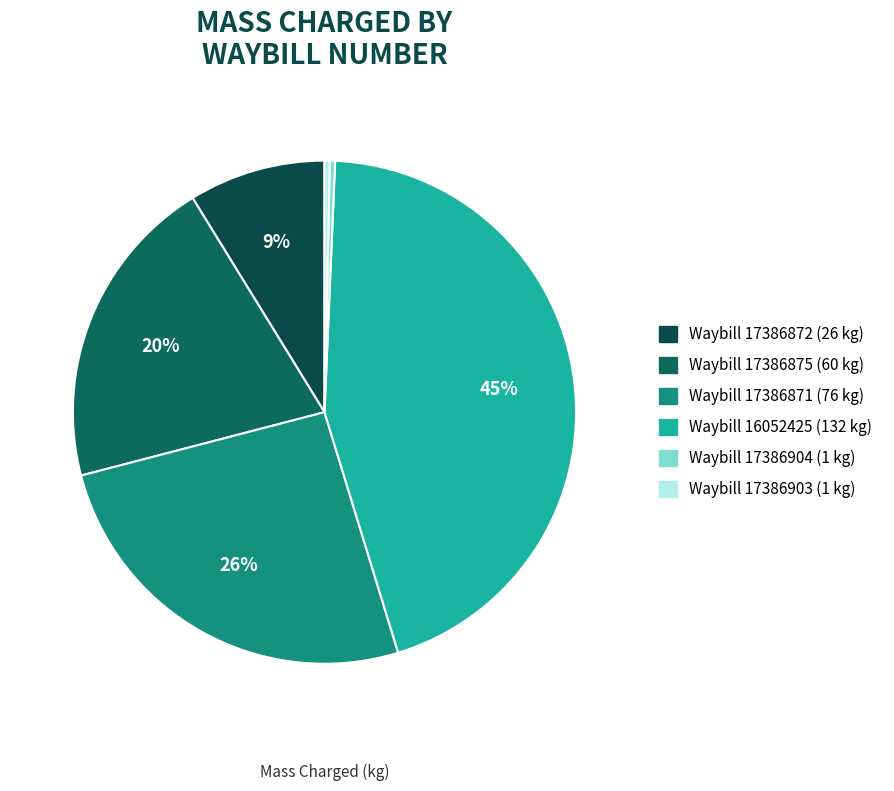

How many segments does this pie chart have?

6